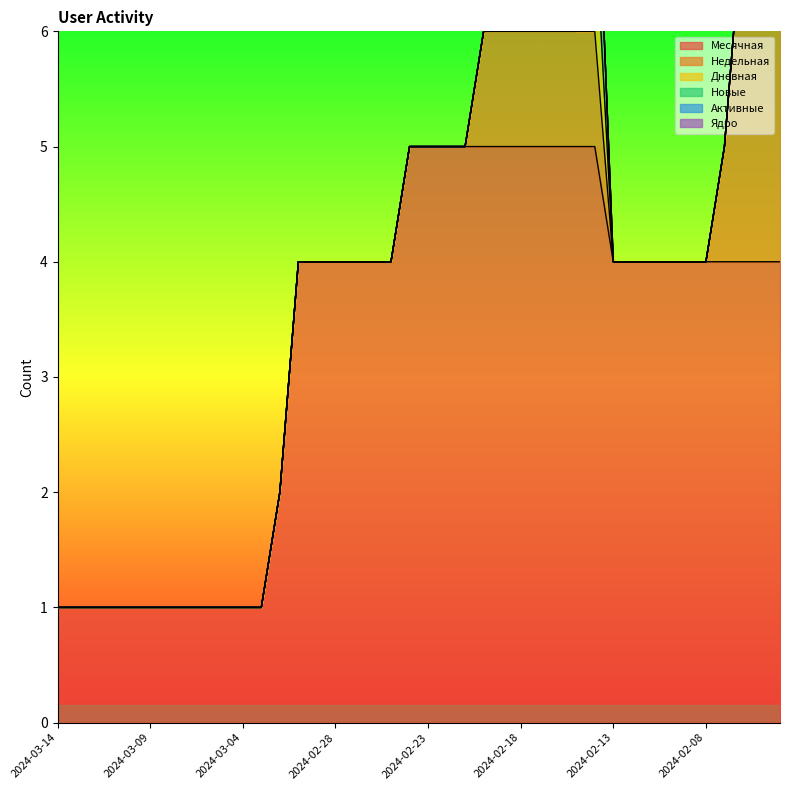

What is the total value across all series at 2024-02-08?

4